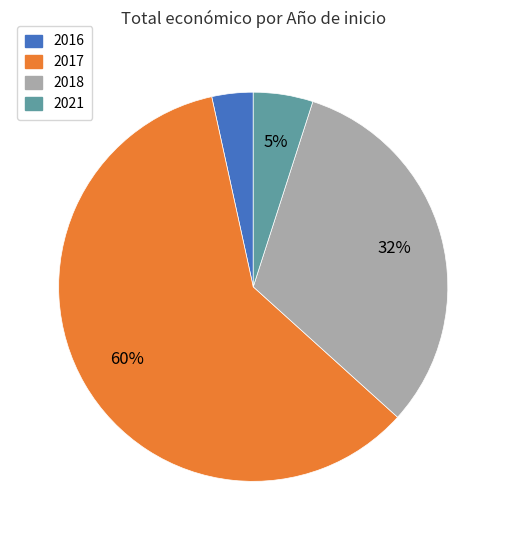

How many slices are in this pie chart?

4